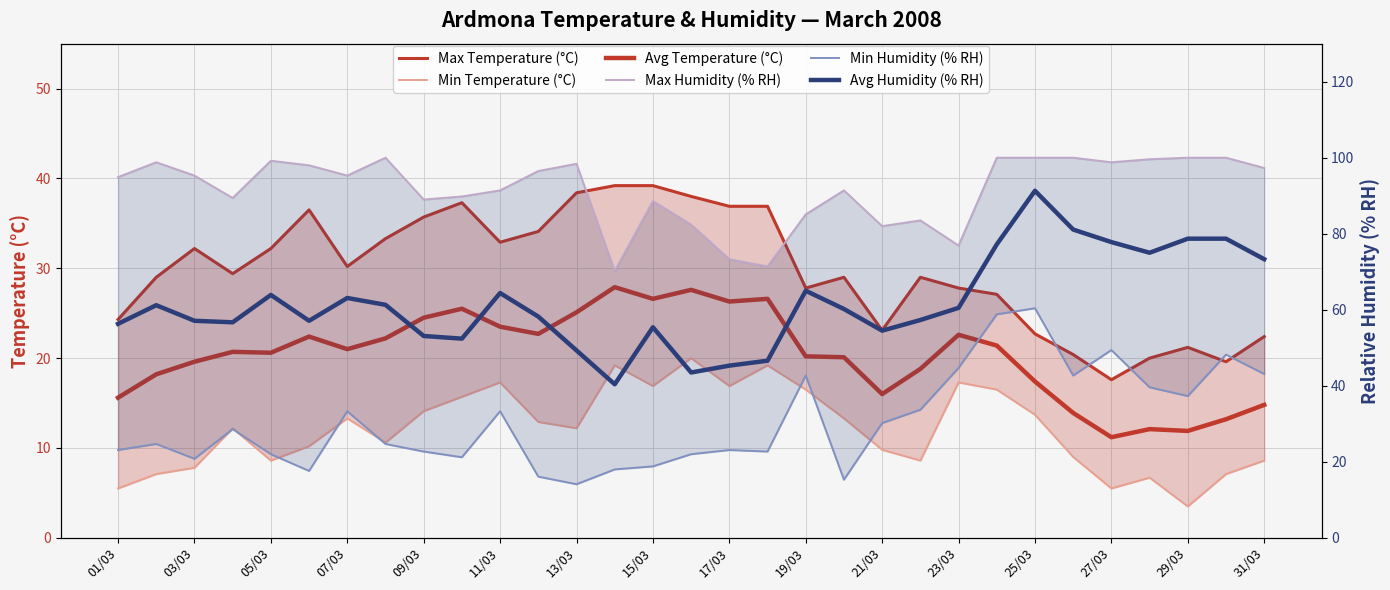

Reading right to left, extract all data points from this chart.

Max Temperature (°C): 22.4	19.6	21.2	20.0	17.6	20.4	22.7	27.1	27.8	29.0	23.1	29.0	27.8	36.9	36.9	38.0	39.2	39.2	38.4	34.1	32.9	37.3	35.7	33.3	30.2	36.5	32.2	29.4	32.2	29.0	24.3
Min Temperature (°C): 8.6	7.1	3.5	6.7	5.5	9.0	13.7	16.5	17.3	8.6	9.8	13.3	16.5	19.2	16.9	20.0	16.9	19.2	12.2	12.9	17.3	15.7	14.1	10.6	13.3	10.2	8.6	12.2	7.8	7.1	5.5
Avg Temperature (°C): 14.8	13.2	11.9	12.1	11.2	13.9	17.4	21.4	22.6	18.8	16.0	20.1	20.2	26.6	26.3	27.6	26.6	27.9	25.1	22.7	23.5	25.5	24.5	22.2	21.0	22.4	20.6	20.7	19.6	18.2	15.6
Max Humidity (% RH): 97.3	100.0	100.0	99.6	98.8	100.0	100.0	100.0	76.9	83.5	82.0	91.4	85.1	71.4	73.3	82.4	88.6	70.2	98.4	96.5	91.4	89.8	89.0	100.0	95.3	98.0	99.2	89.4	95.3	98.8	94.9
Min Humidity (% RH): 43.1	48.2	37.3	39.6	49.4	42.7	60.4	58.8	44.7	33.7	30.2	15.3	42.7	22.7	23.1	22.0	18.8	18.0	14.1	16.1	33.3	21.2	22.7	24.7	33.3	17.6	22.0	28.6	20.8	24.7	23.1
Avg Humidity (% RH): 73.3	78.7	78.7	75.0	77.8	81.1	91.3	77.2	60.5	57.3	54.5	60.2	65.0	46.6	45.3	43.5	55.4	40.4	49.3	58.2	64.4	52.4	53.1	61.3	63.1	57.1	63.9	56.7	57.1	61.2	56.3